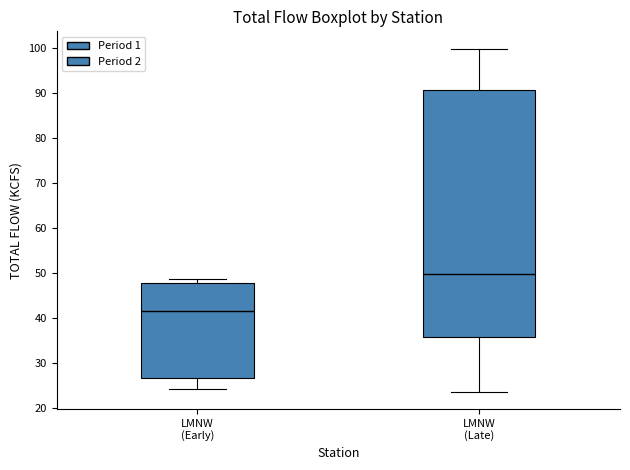

Reading left to right, transcribe this box plot: for each box, give where its median line is, the range the box spans, and where its two whiskers end, as read against the y-axis. The values are not printed on the chart, so give them approximately, as read against the axis.

LMNW (Early): median 42, box 27 to 48, whiskers 24 to 49
LMNW (Late): median 50, box 36 to 91, whiskers 24 to 100